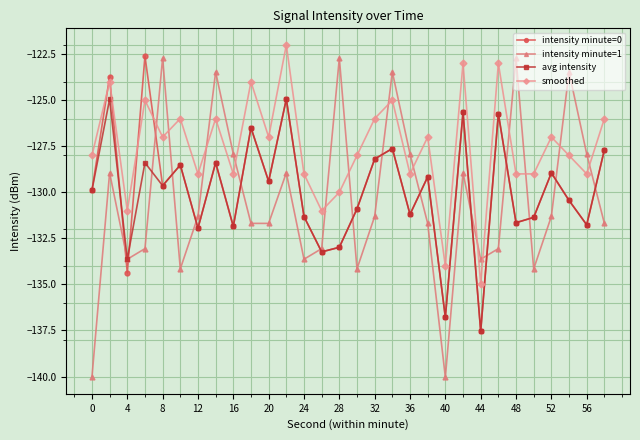

Which series has the largest range (max minus min)?

intensity minute=1